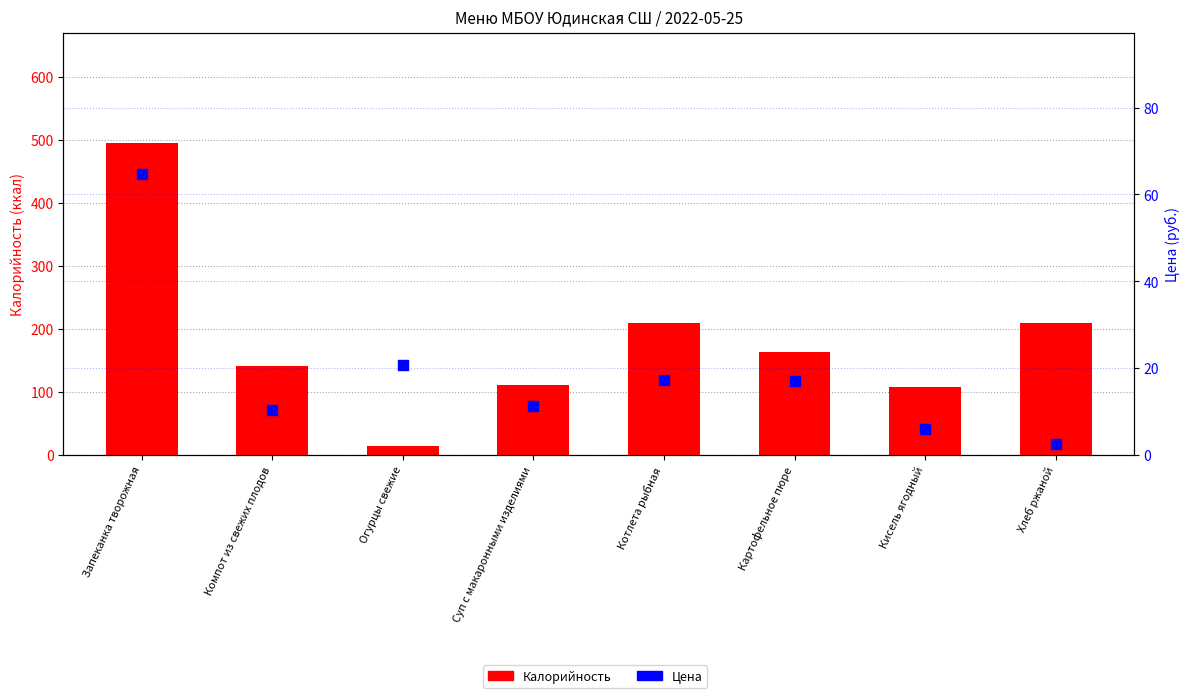

Which series has the largest total across all categories?

Калорийность